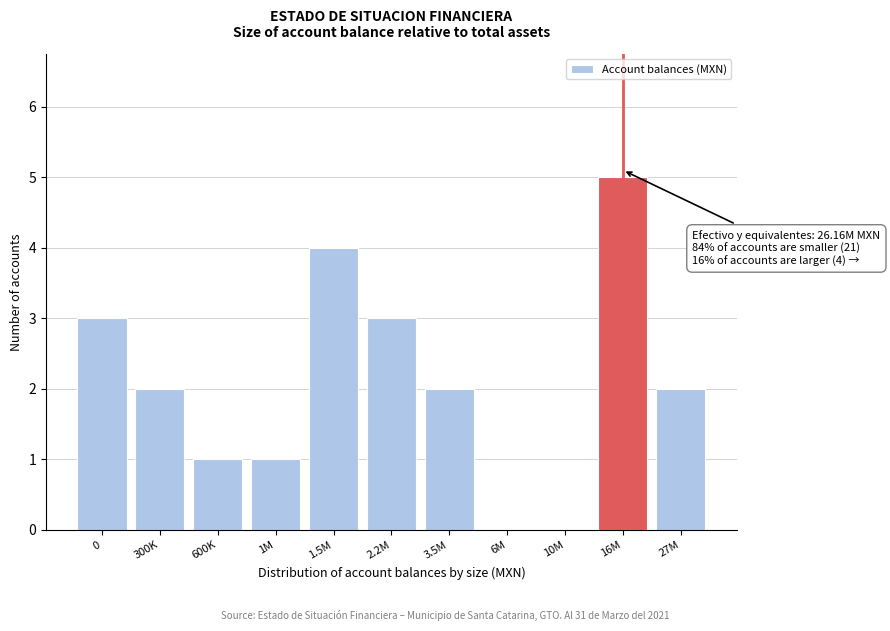

Reading left to right, what are all the values shown in this chart?

0=3	300K=2	600K=1	1M=1	1.5M=4	2.2M=3	3.5M=2	6M=0	10M=0	16M=5	27M=2